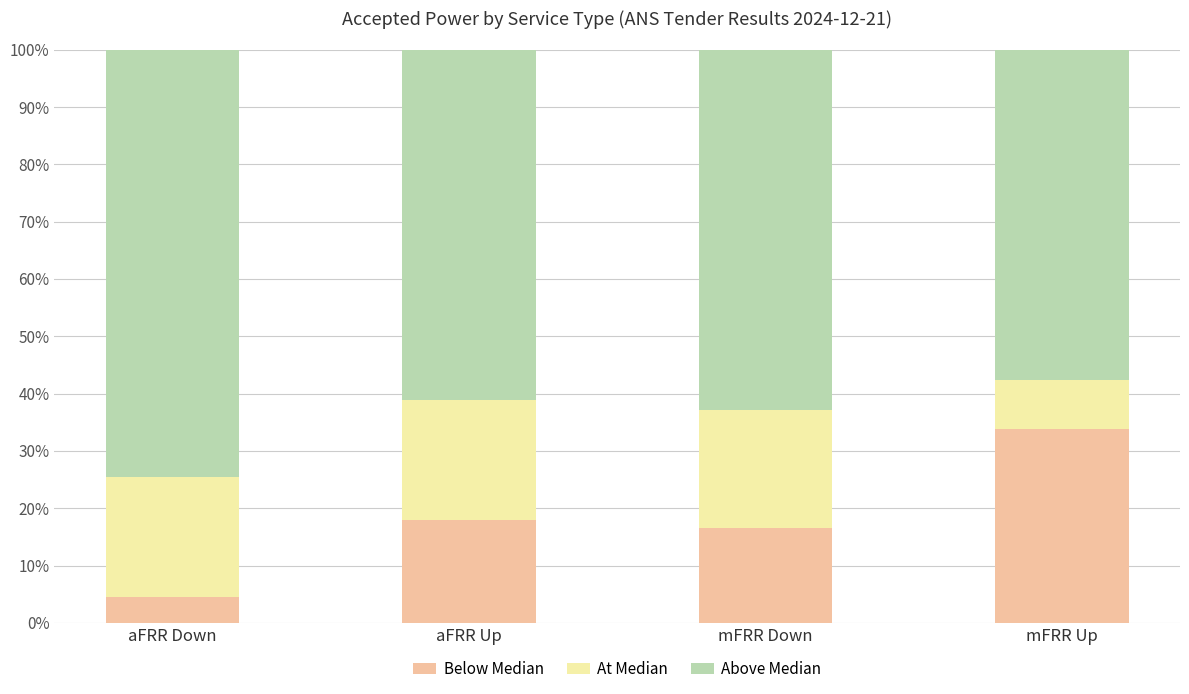

The value of Below Median at aFRR Up is 18.0. True or false?

True